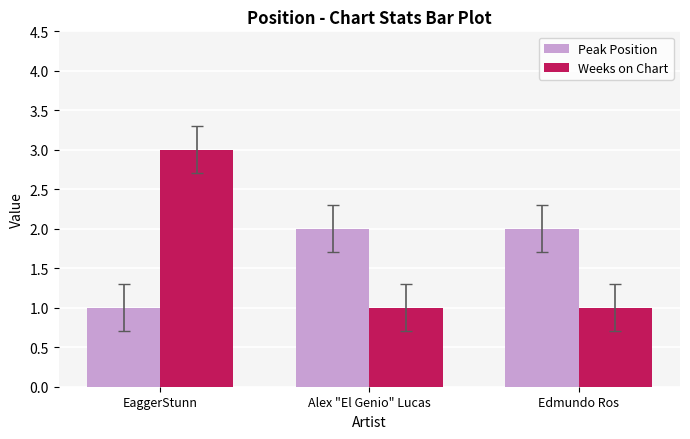

How many values in the Peak Position series are below 2?

1